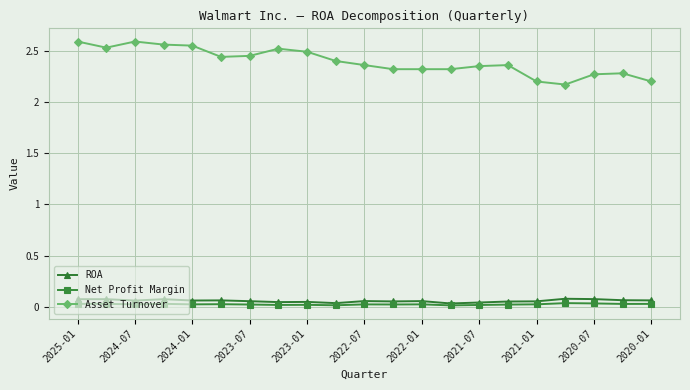

What is the difference between the maximum and minimum values in the Asset Turnover series?

0.4